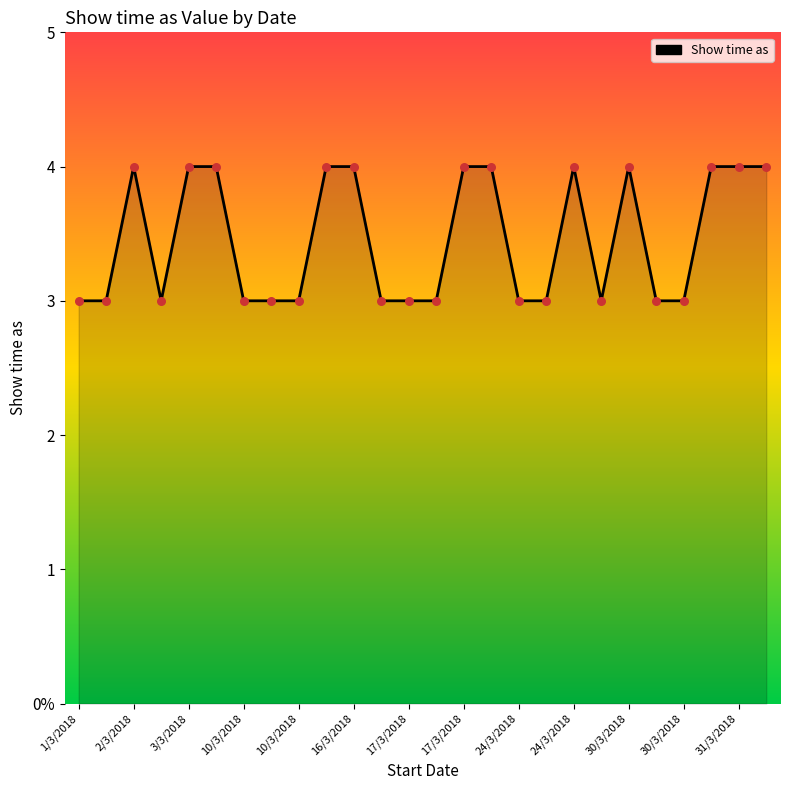

Is this an area chart (filled region under the line)?

Yes